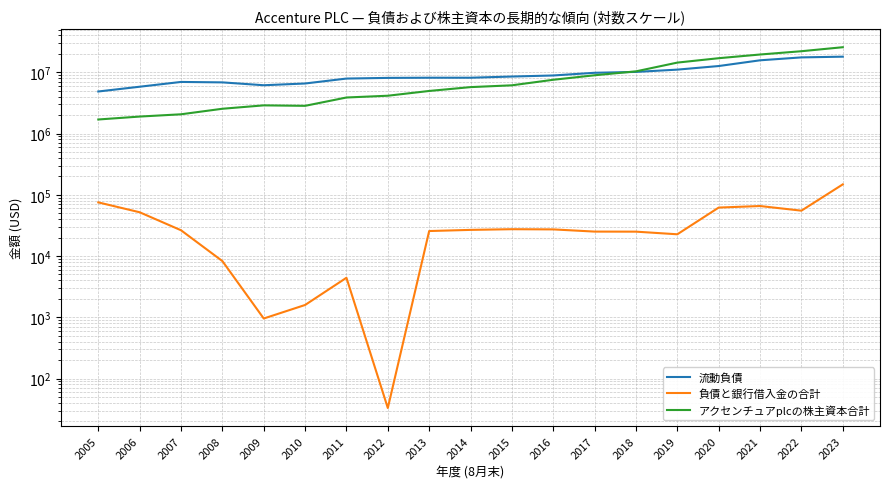

What is the lowest value of the アクセンチュアplcの株主資本合計 series?

1696914